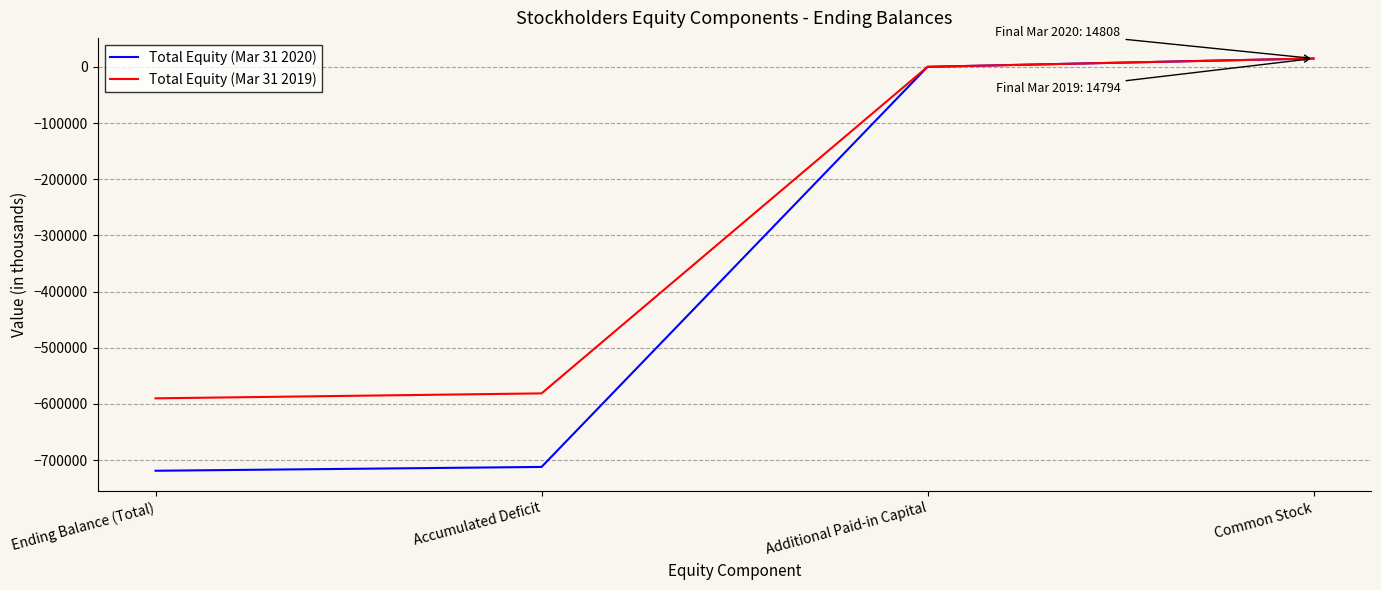

Where is Total Equity (Mar 31 2020) nearest to the value -352095?

Additional Paid-in Capital